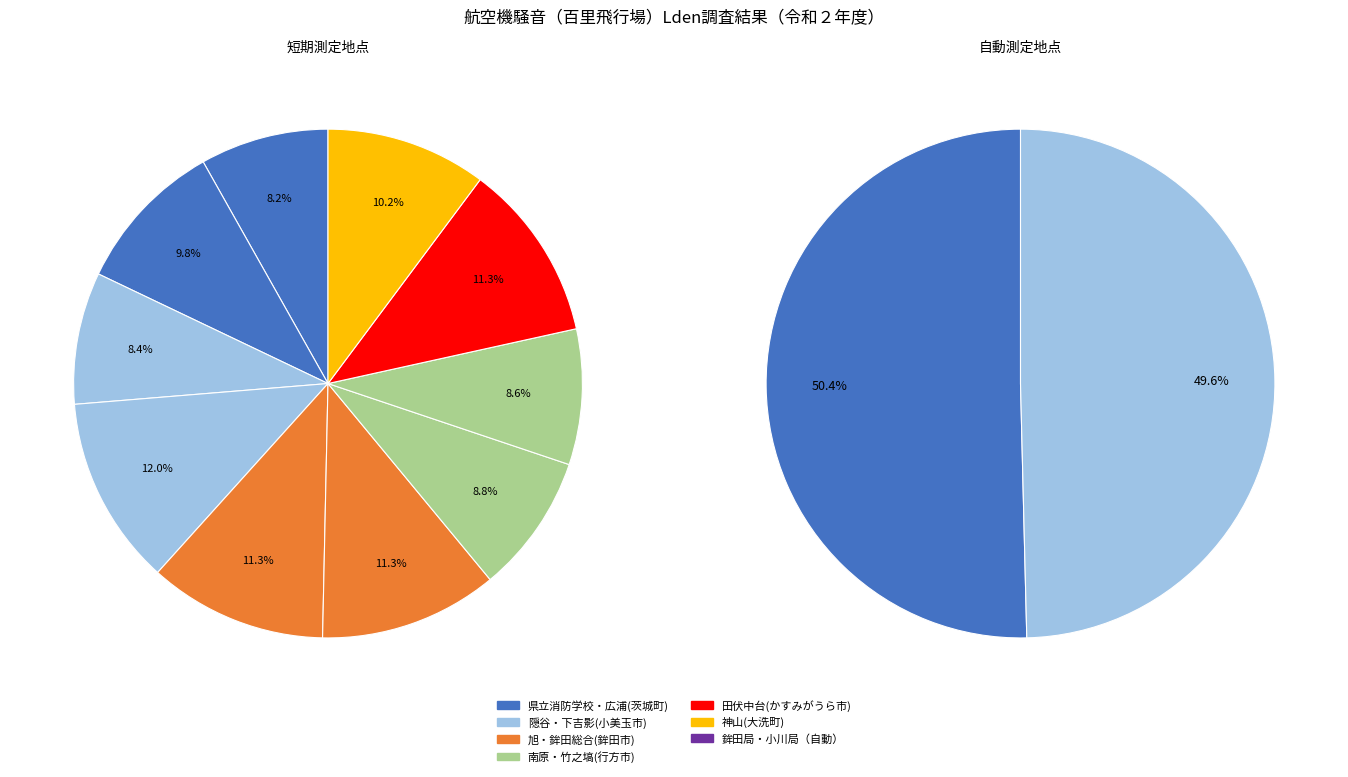

What is the total percentage of 竹之塙農村集落センター and 鉾田局?

18.0%